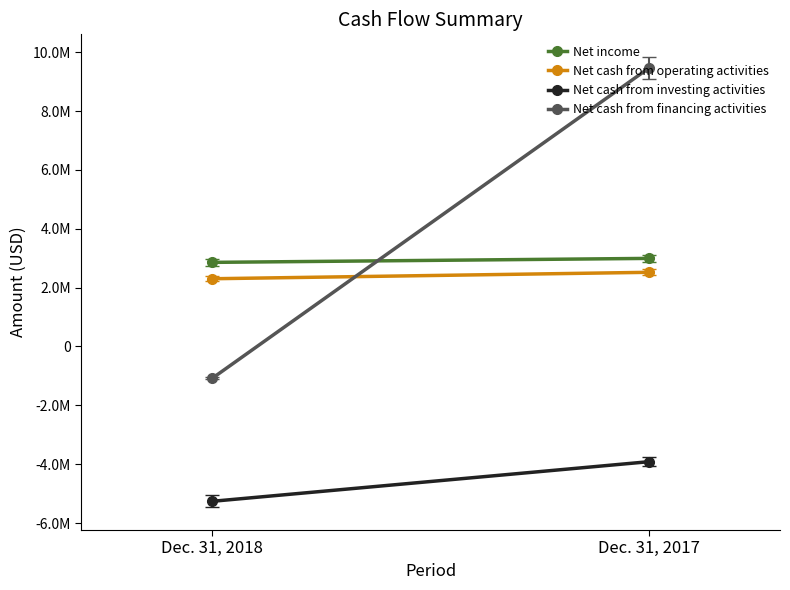

At which category is the sum across all series the highest?

Dec. 31, 2017